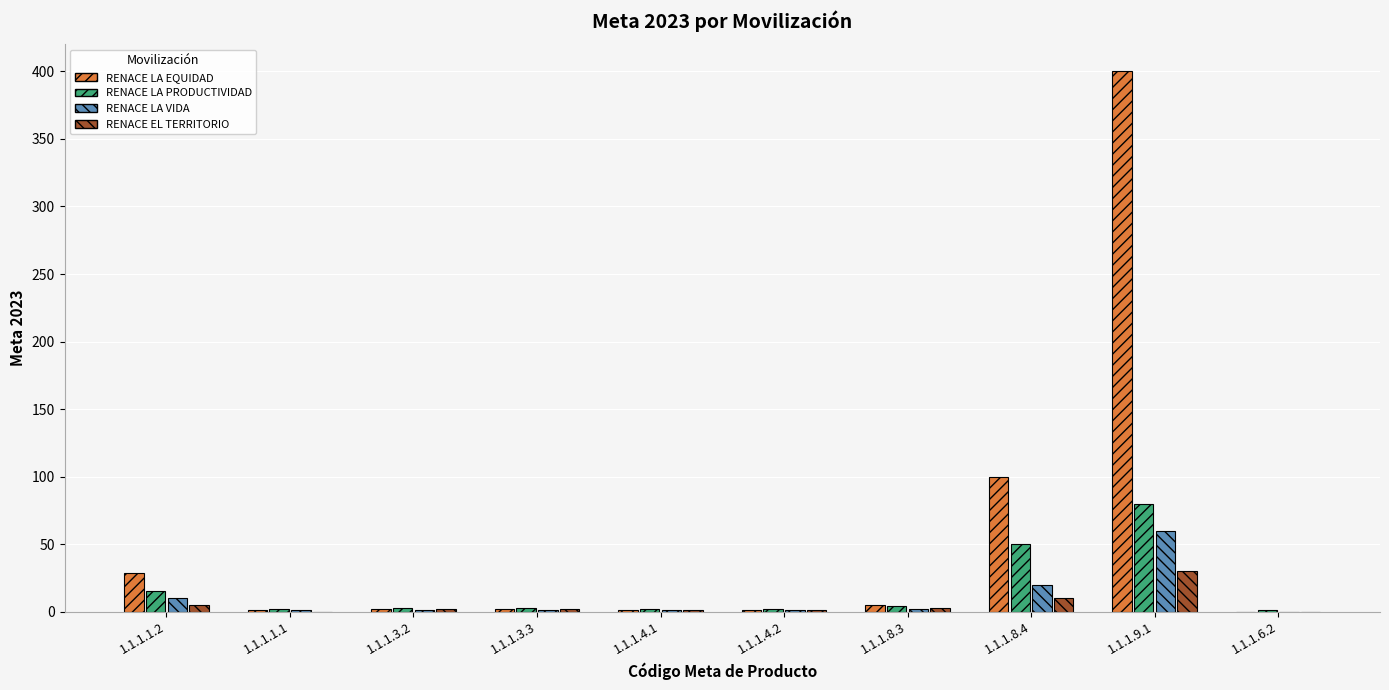

Which category has the highest value across all series?

1.1.1.9.1